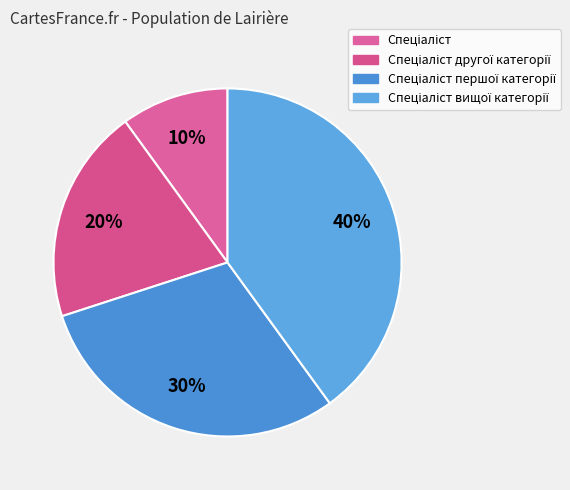

How many segments does this pie chart have?

4